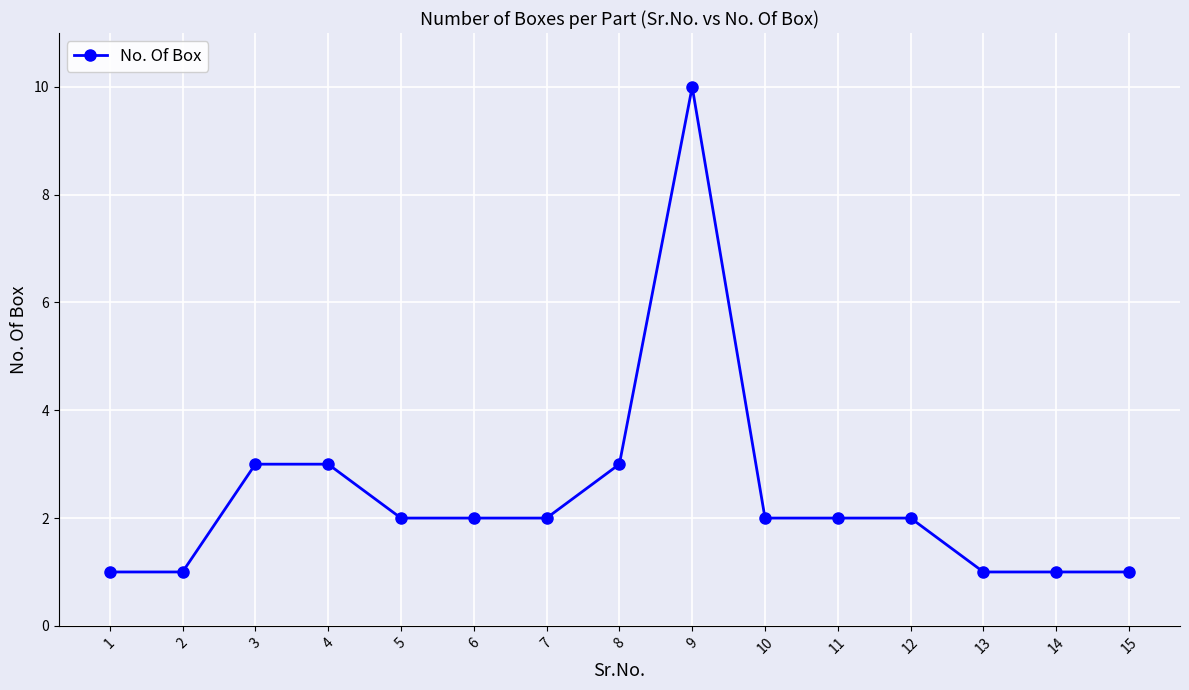

What is the difference between the second highest and second lowest values?

2